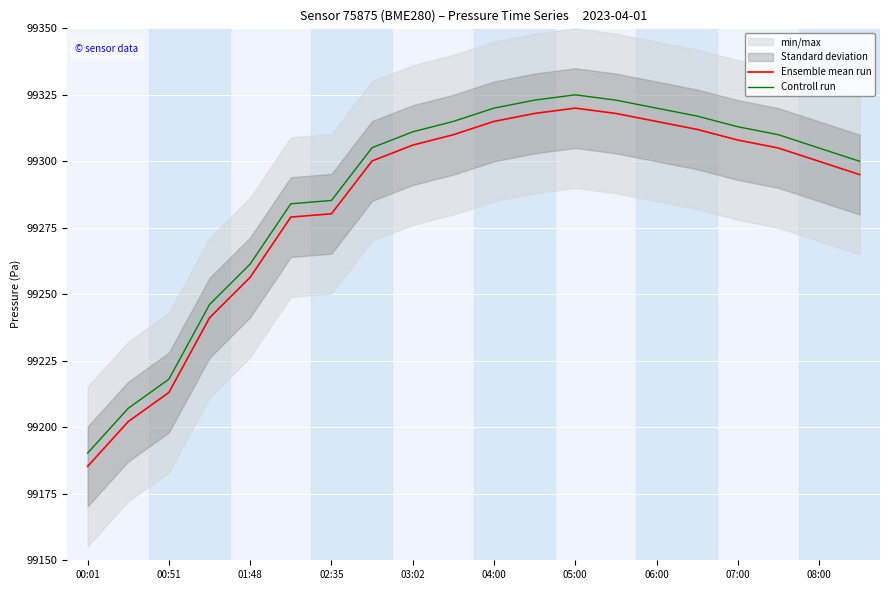

Where does the Ensemble mean run series first go above 99305?

03:02